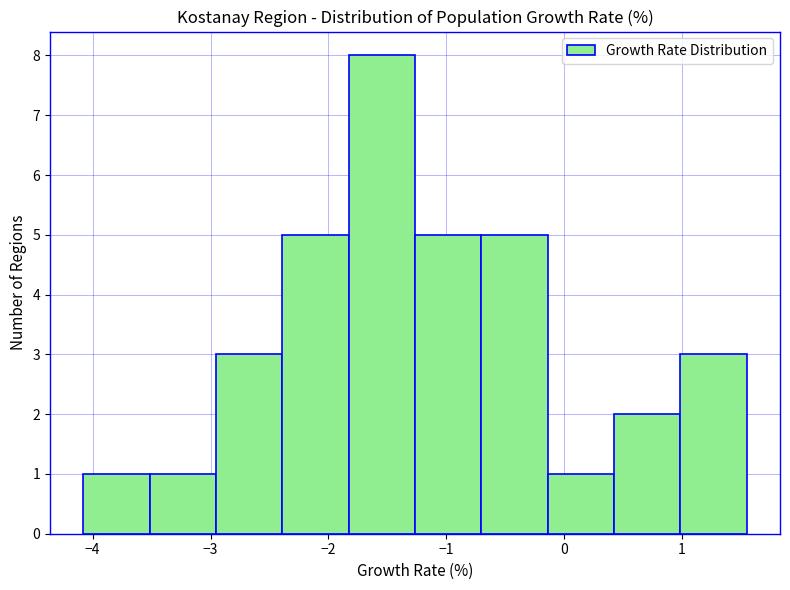

Reading left to right, list every bar in this chart as the range it spans on the x-axis followed by its height. Neither the bar edges nor the heights are printed on the chart, so give them approximately, as read against the axes.

-4.1 to -3.5: 1
-3.5 to -3.0: 1
-3.0 to -2.4: 3
-2.4 to -1.8: 5
-1.8 to -1.3: 8
-1.3 to -0.7: 5
-0.7 to -0.1: 5
-0.1 to 0.4: 1
0.4 to 1.0: 2
1.0 to 1.6: 3